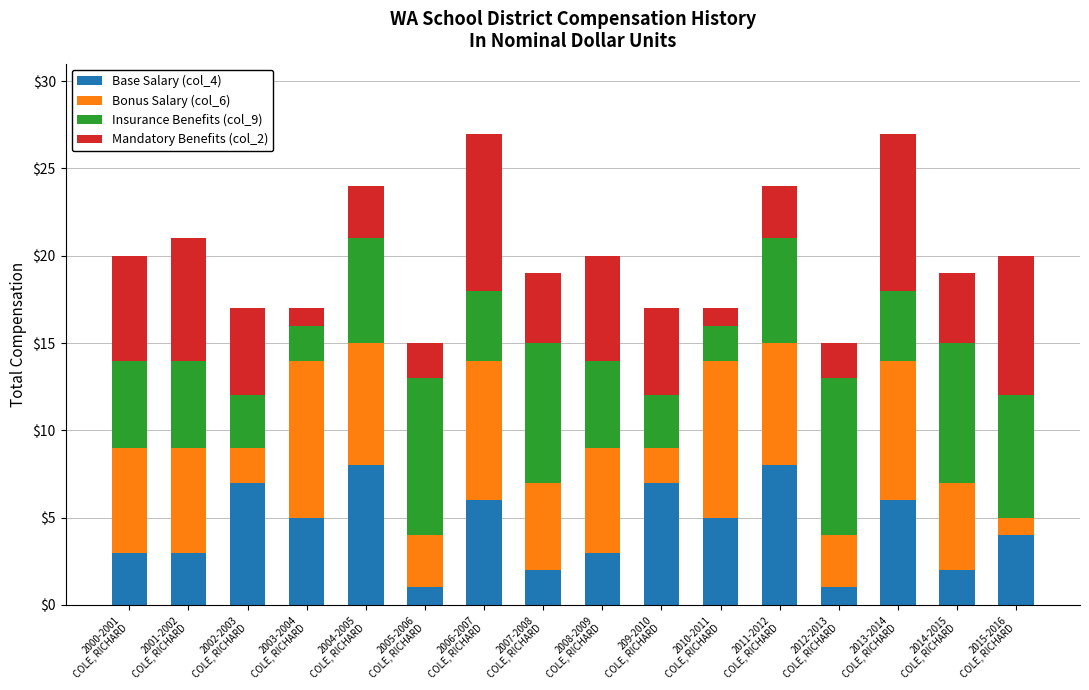

Between 2006-2007
COLE, RICHARD and 2008-2009
COLE, RICHARD, which series saw the biggest shift?

Base Salary (col_4)